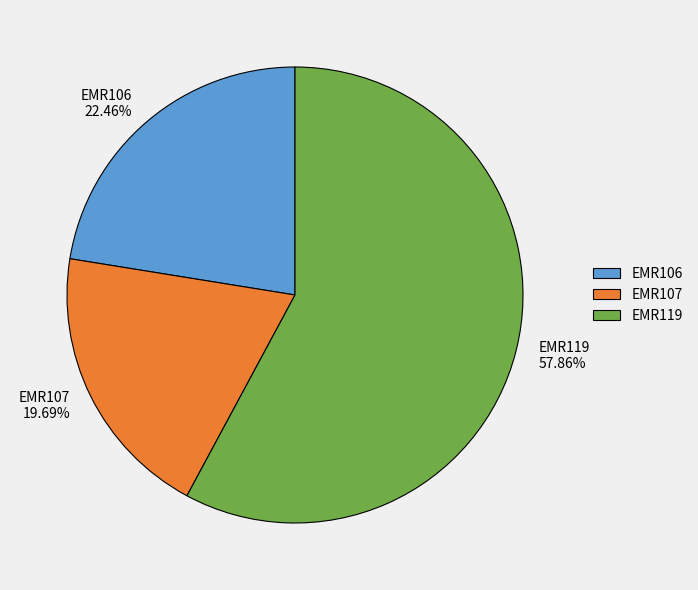

Between EMR119 and EMR107, which is larger?

EMR119